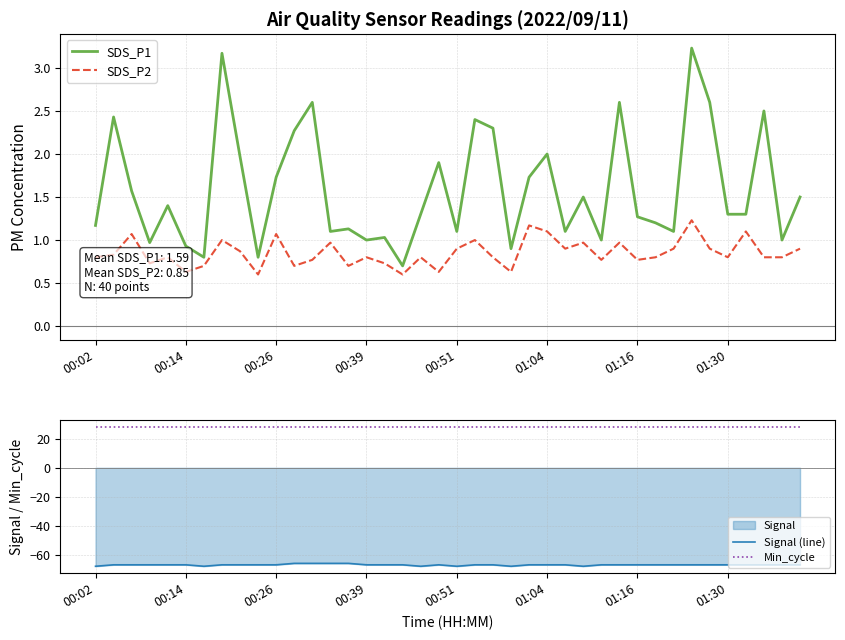

What is the spread (max minus min) of values at 18?

96.0